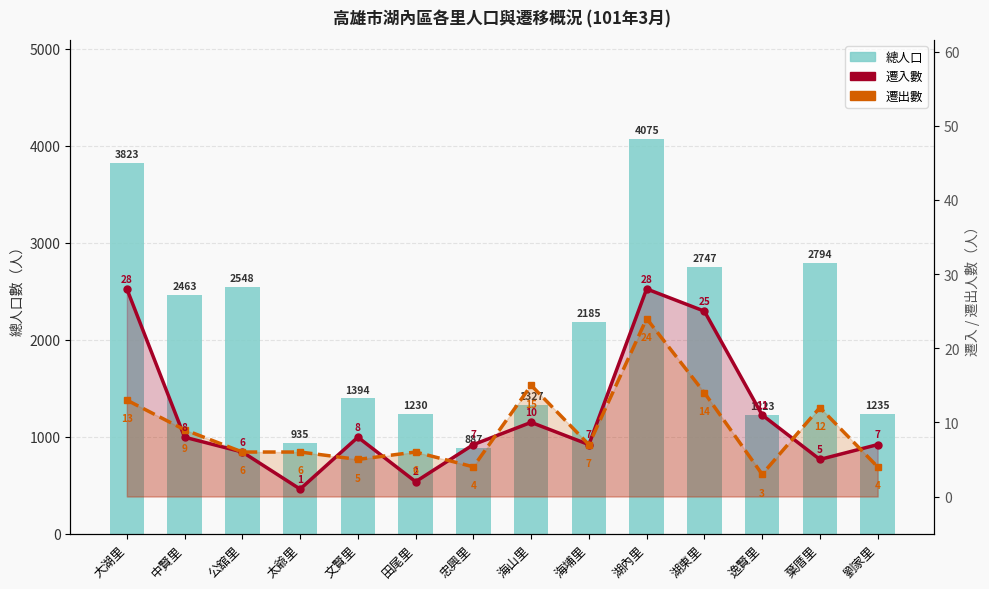

Rank the series at 葉厝里 from highest to lowest value.

總人口, 遷出數, 遷入數